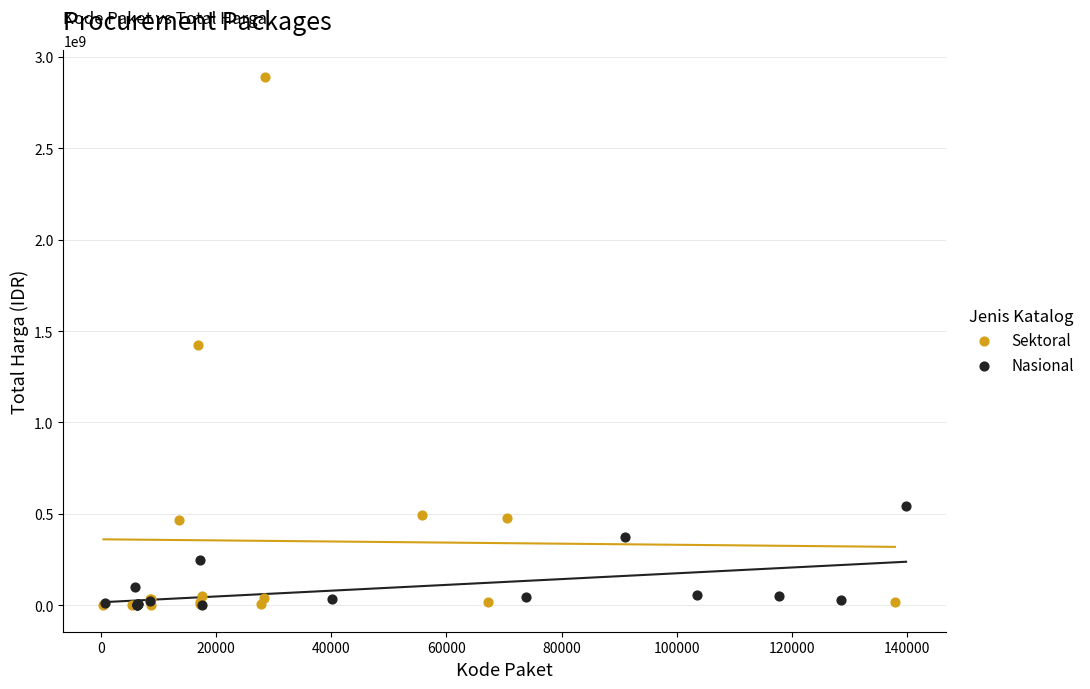

Which series contains the highest Y value?

Sektoral